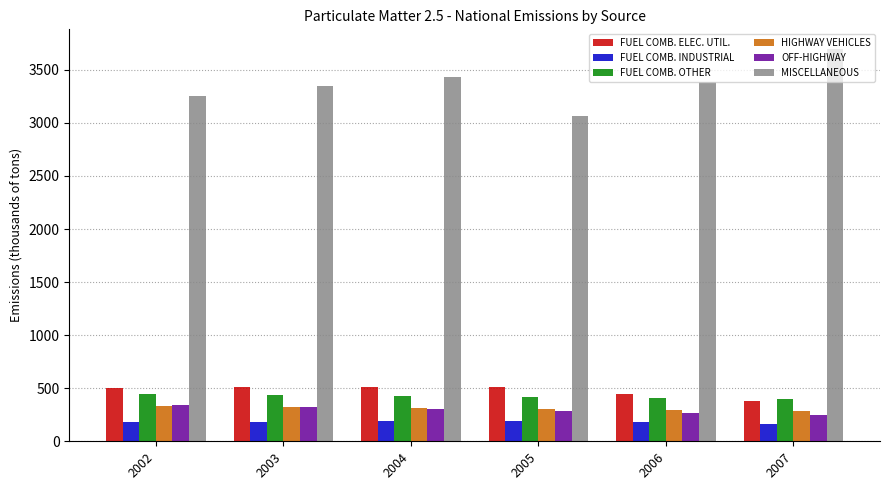

What is the highest value of the FUEL COMB. INDUSTRIAL series?

194.3